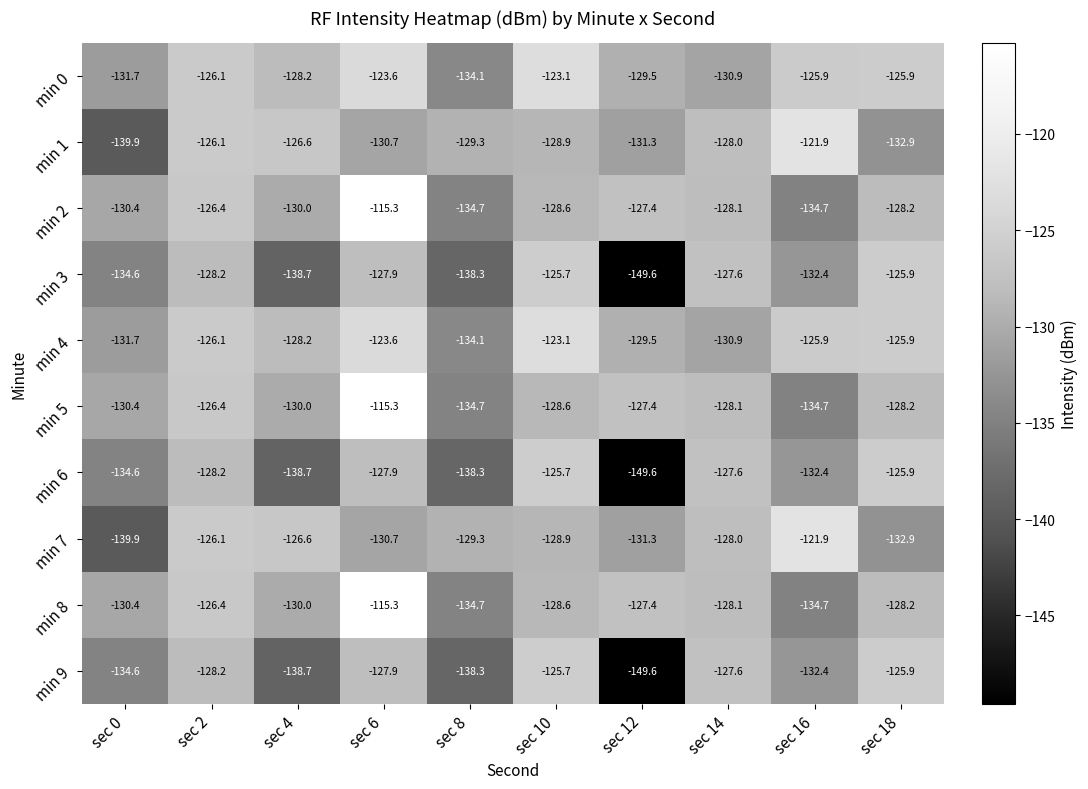

What is the total value across all series at sec 2?

-1268.2